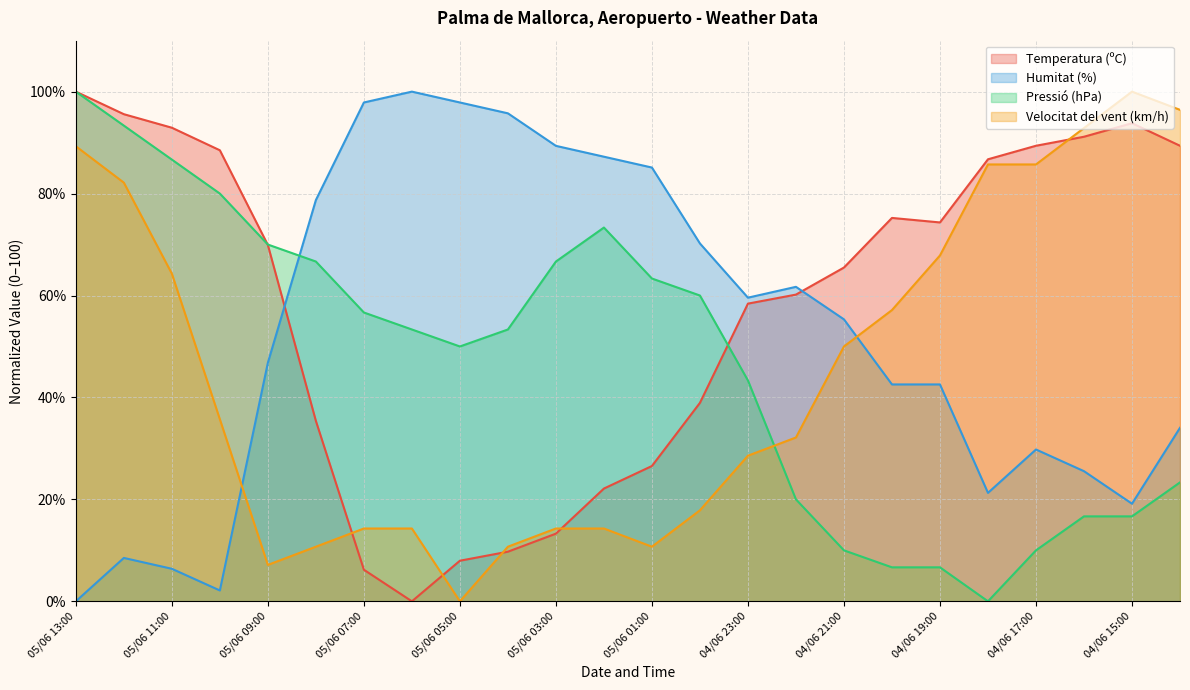

True or false: Humitat (%) has a value of 61.7 at 04/06 22:00.

True